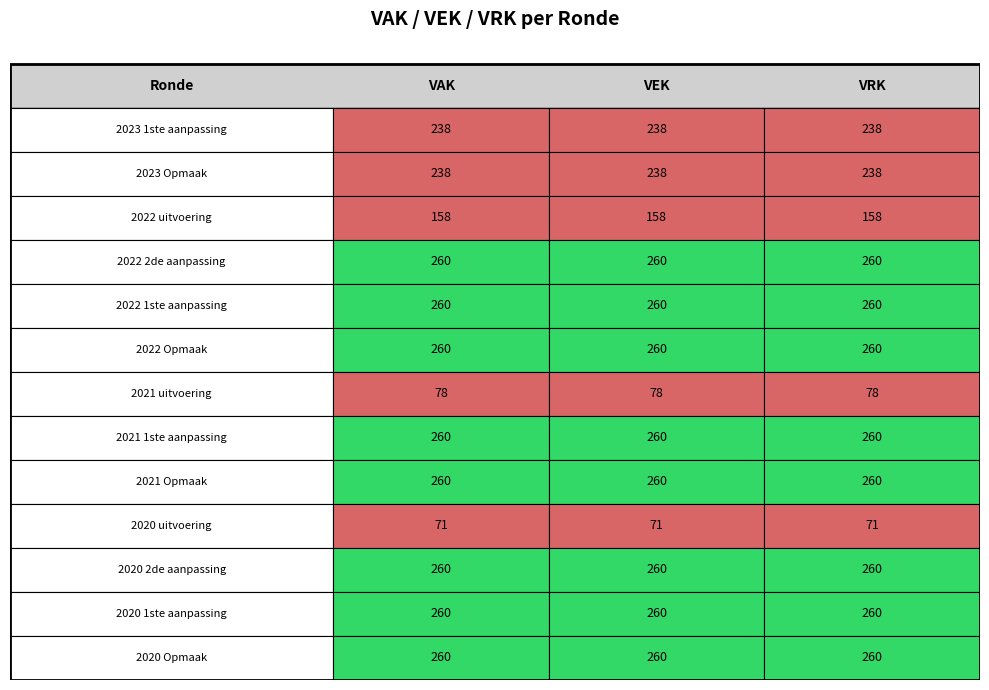

Reading right to left, extract all data points from this chart.

2023 1ste aanpassing: 238	238	238
2023 Opmaak: 238	238	238
2022 uitvoering: 158	158	158
2022 2de aanpassing: 260	260	260
2022 1ste aanpassing: 260	260	260
2022 Opmaak: 260	260	260
2021 uitvoering: 78	78	78
2021 1ste aanpassing: 260	260	260
2021 Opmaak: 260	260	260
2020 uitvoering: 71	71	71
2020 2de aanpassing: 260	260	260
2020 1ste aanpassing: 260	260	260
2020 Opmaak: 260	260	260